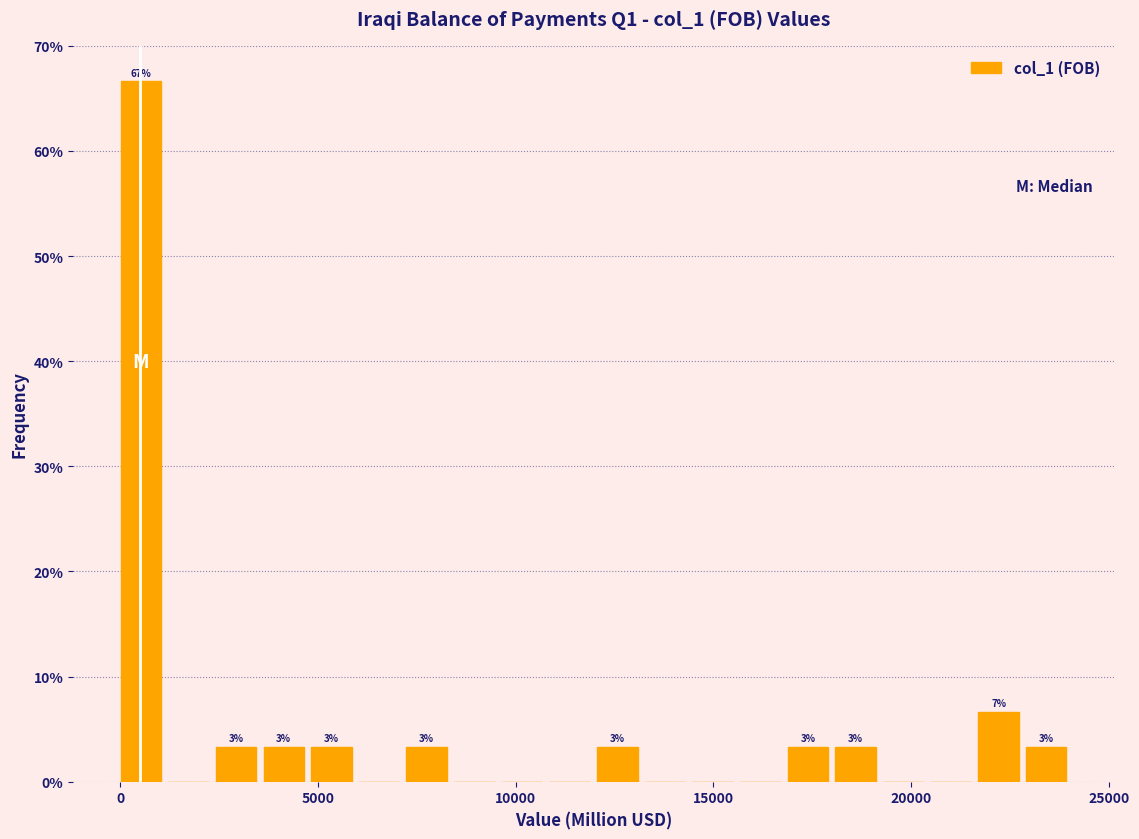

Read against the x-axis, roughly where is the centre of the tallest bar?

500